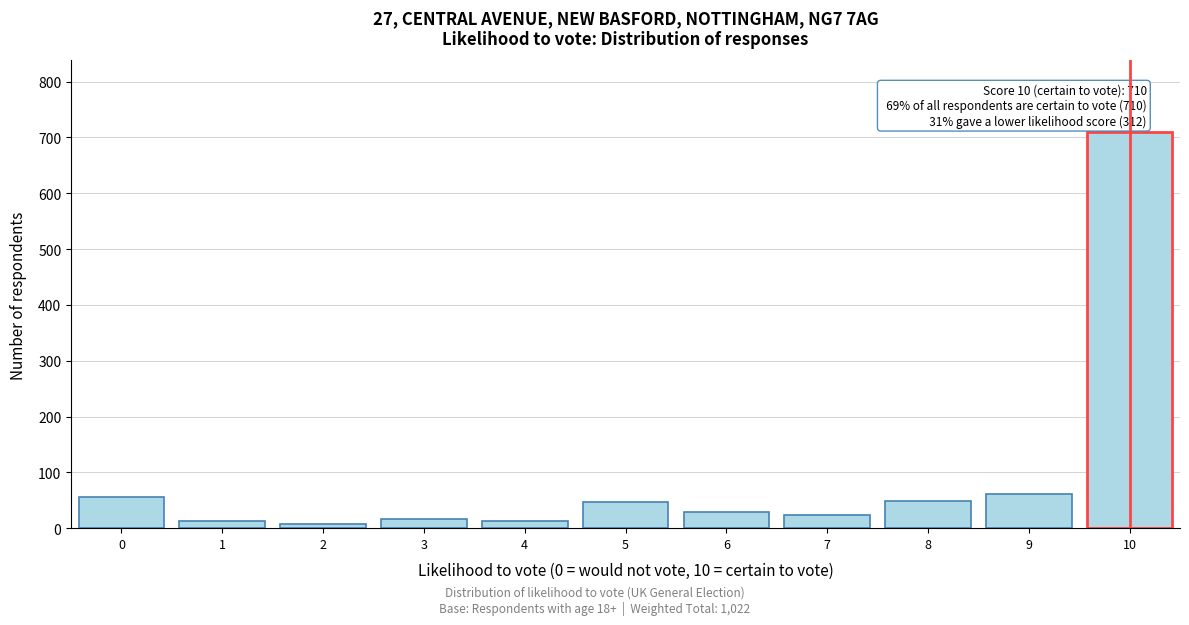

What is the greatest value displayed?

710